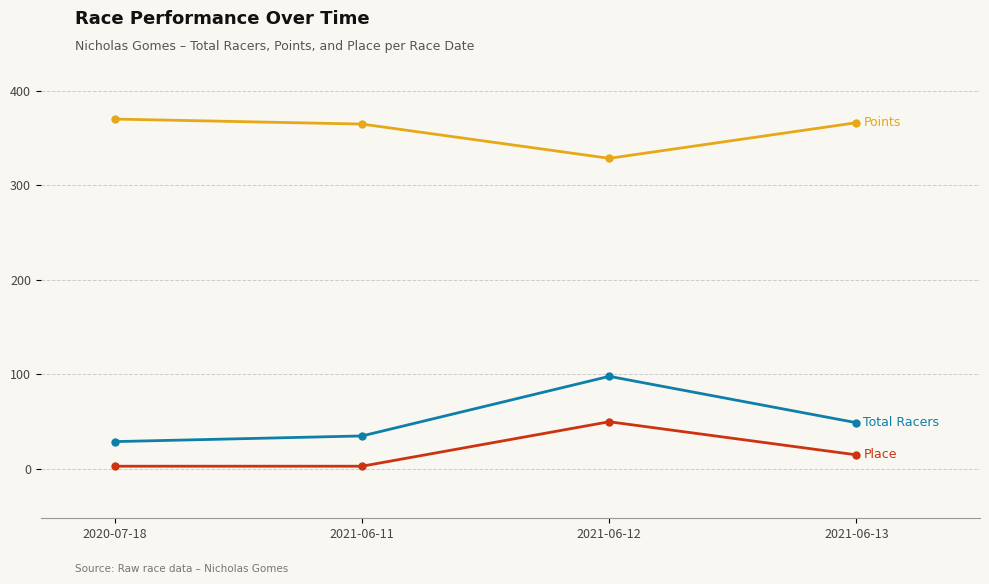

What is the difference between the highest and lowest values at 2021-06-13?

351.2